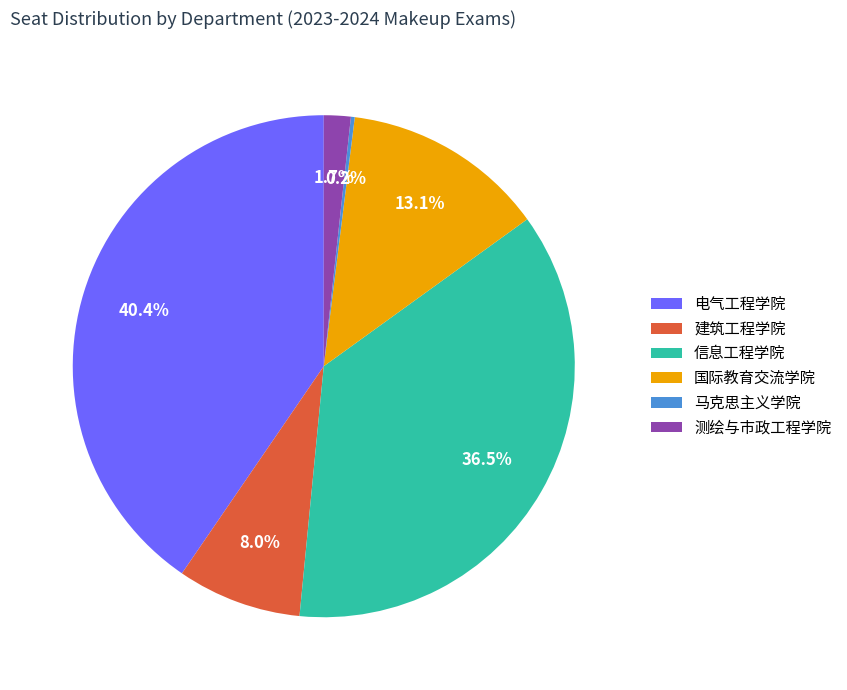

Which has a higher value, 建筑工程学院 or 国际教育交流学院?

国际教育交流学院